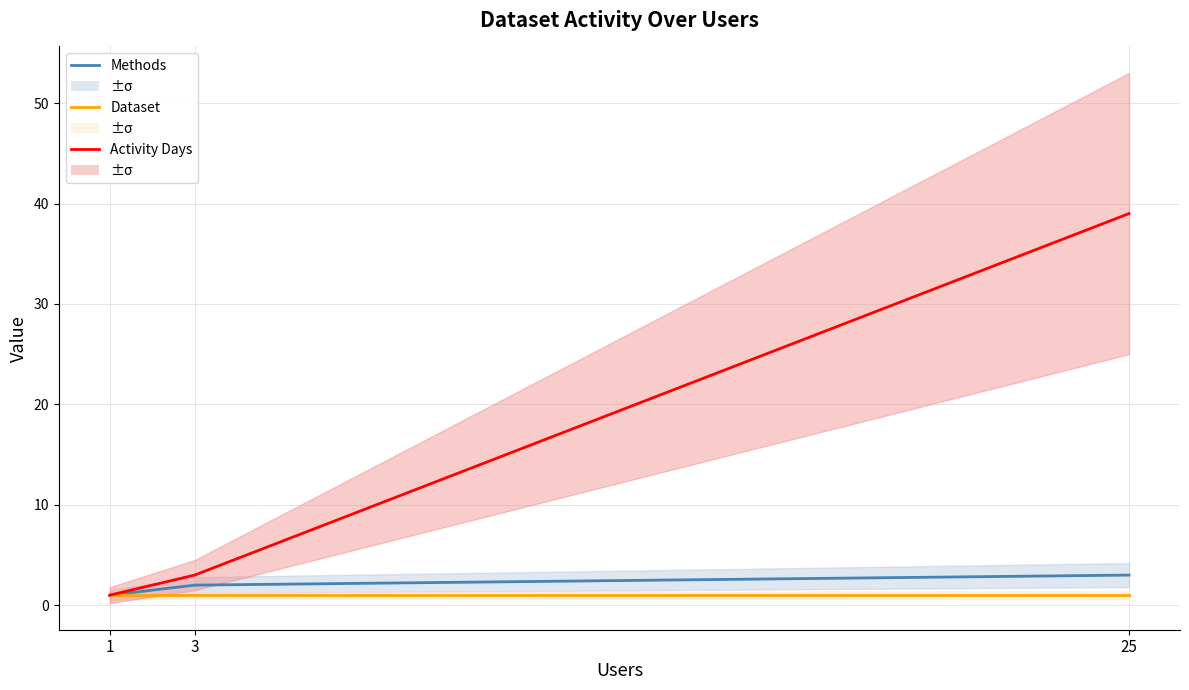

Reading left to right, extract all data points from this chart.

Methods: 1=1	3=2	25=3
Dataset: 1=1	3=1	25=1
Activity Days: 1=1	3=3	25=39